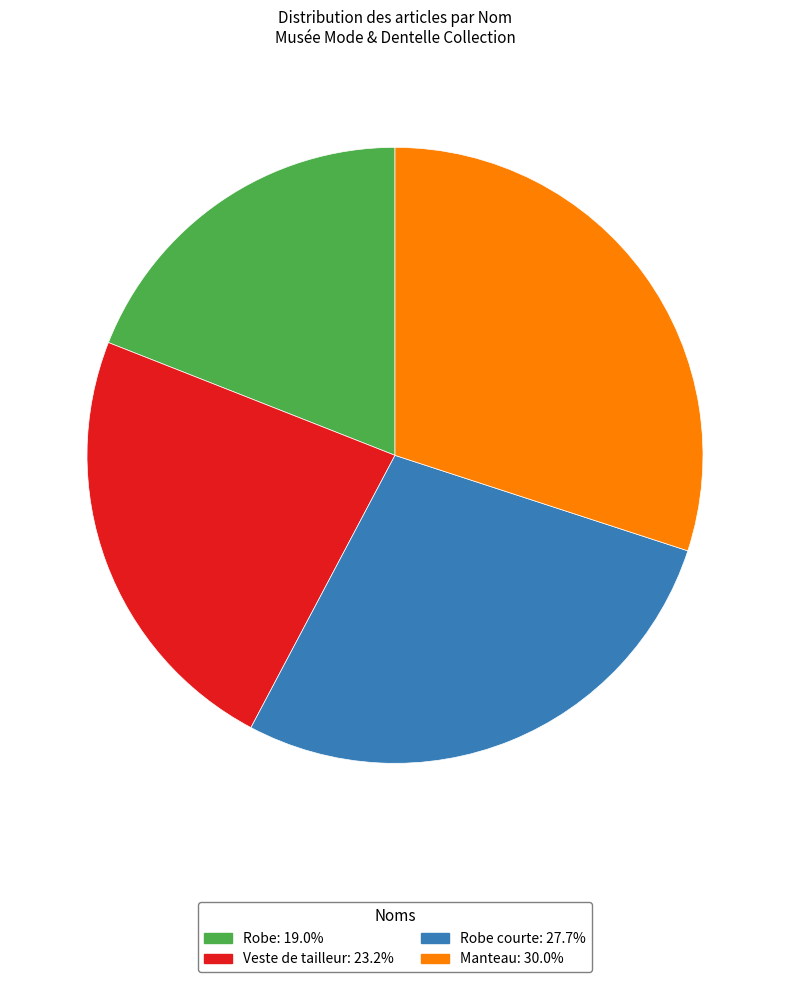

Count the number of slices in the pie.

4